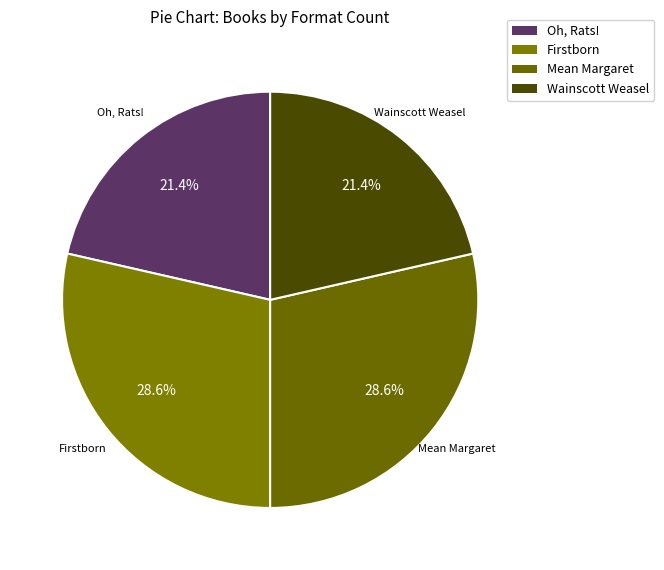

Does Mean Margaret account for over 50% of the chart?

No